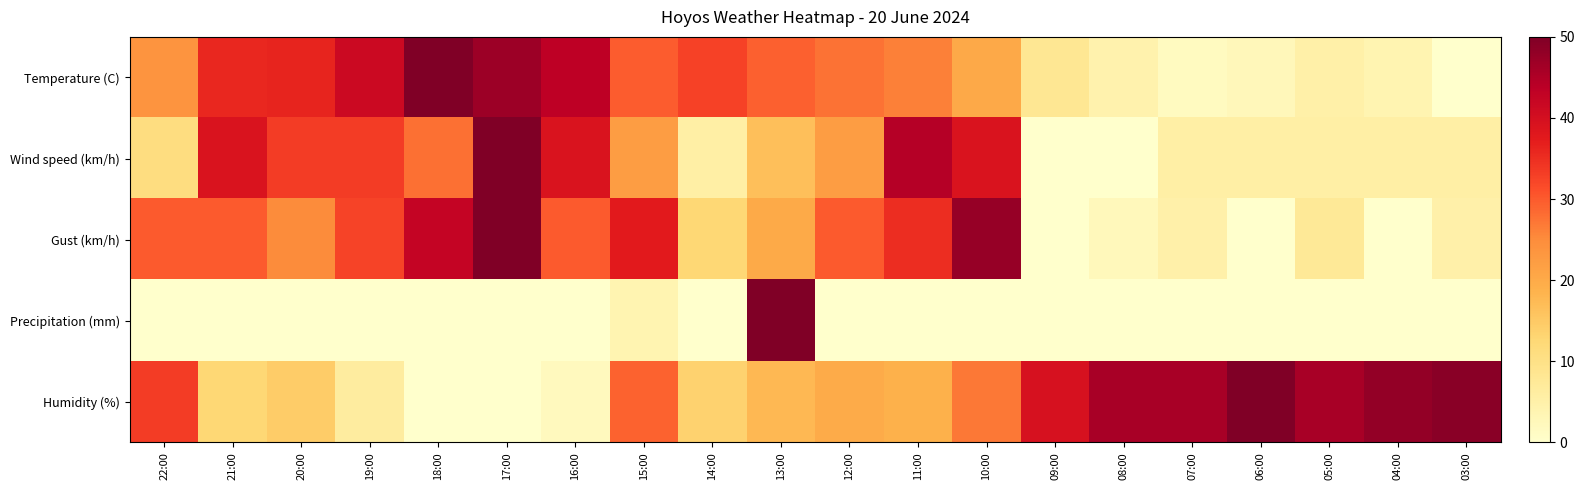

Reading left to right, extract all data points from this chart.

Temperature (C): 22:00=23.7	21:00=35.8	20:00=36.2	19:00=41.4	18:00=50.0	17:00=47.0	16:00=43.5	15:00=29.7	14:00=32.8	13:00=29.3	12:00=27.6	11:00=26.3	10:00=20.3	09:00=8.2	08:00=4.3	07:00=1.7	06:00=2.6	05:00=5.2	04:00=3.9	03:00=0.0
Wind speed (km/h): 22:00=11.1	21:00=38.9	20:00=33.3	19:00=33.3	18:00=27.8	17:00=50.0	16:00=38.9	15:00=22.2	14:00=5.6	13:00=16.7	12:00=22.2	11:00=44.4	10:00=38.9	09:00=0.0	08:00=0.0	07:00=5.6	06:00=5.6	05:00=5.6	04:00=5.6	03:00=5.6
Gust (km/h): 22:00=30.0	21:00=30.0	20:00=25.0	19:00=32.5	18:00=42.5	17:00=50.0	16:00=30.0	15:00=37.5	14:00=12.5	13:00=20.0	12:00=30.0	11:00=35.0	10:00=47.5	09:00=0.0	08:00=2.5	07:00=5.0	06:00=0.0	05:00=7.5	04:00=0.0	03:00=5.0
Precipitation (mm): 22:00=0.0	21:00=0.0	20:00=0.0	19:00=0.0	18:00=0.0	17:00=0.0	16:00=0.0	15:00=3.8	14:00=0.0	13:00=50.0	12:00=0.0	11:00=0.0	10:00=0.0	09:00=0.0	08:00=0.0	07:00=0.0	06:00=0.0	05:00=0.0	04:00=0.0	03:00=0.0
Humidity (%): 22:00=33.3	21:00=12.5	20:00=14.6	19:00=6.2	18:00=0.0	17:00=0.0	16:00=2.1	15:00=29.2	14:00=13.5	13:00=17.7	12:00=19.8	11:00=18.8	10:00=27.1	09:00=39.6	08:00=45.8	07:00=45.8	06:00=50.0	05:00=45.8	04:00=47.9	03:00=49.0